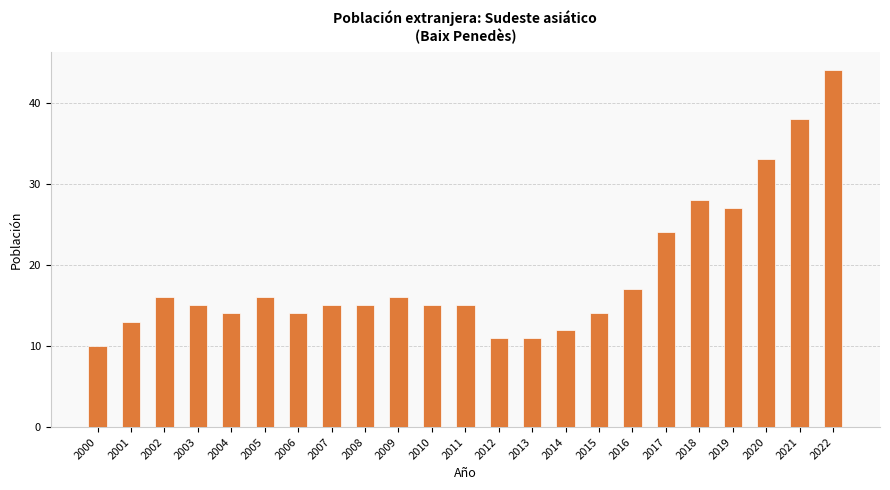

What is the ratio of the value at 2021 to the value at 2003?

2.5